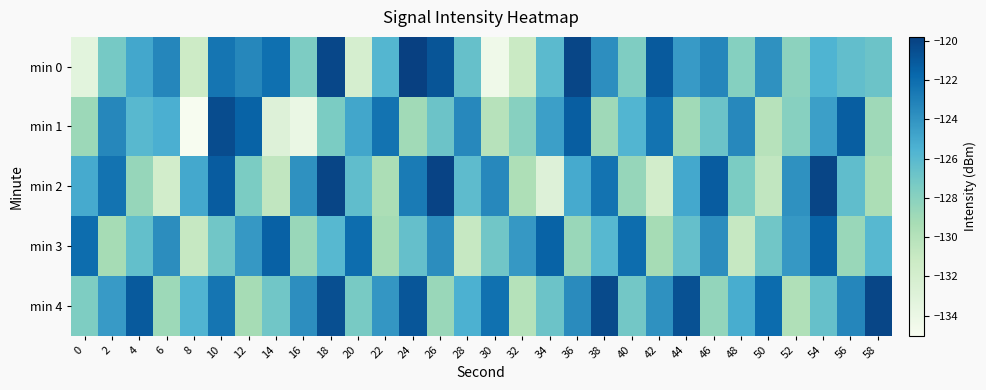

At which category is the sum across all series the highest?

10